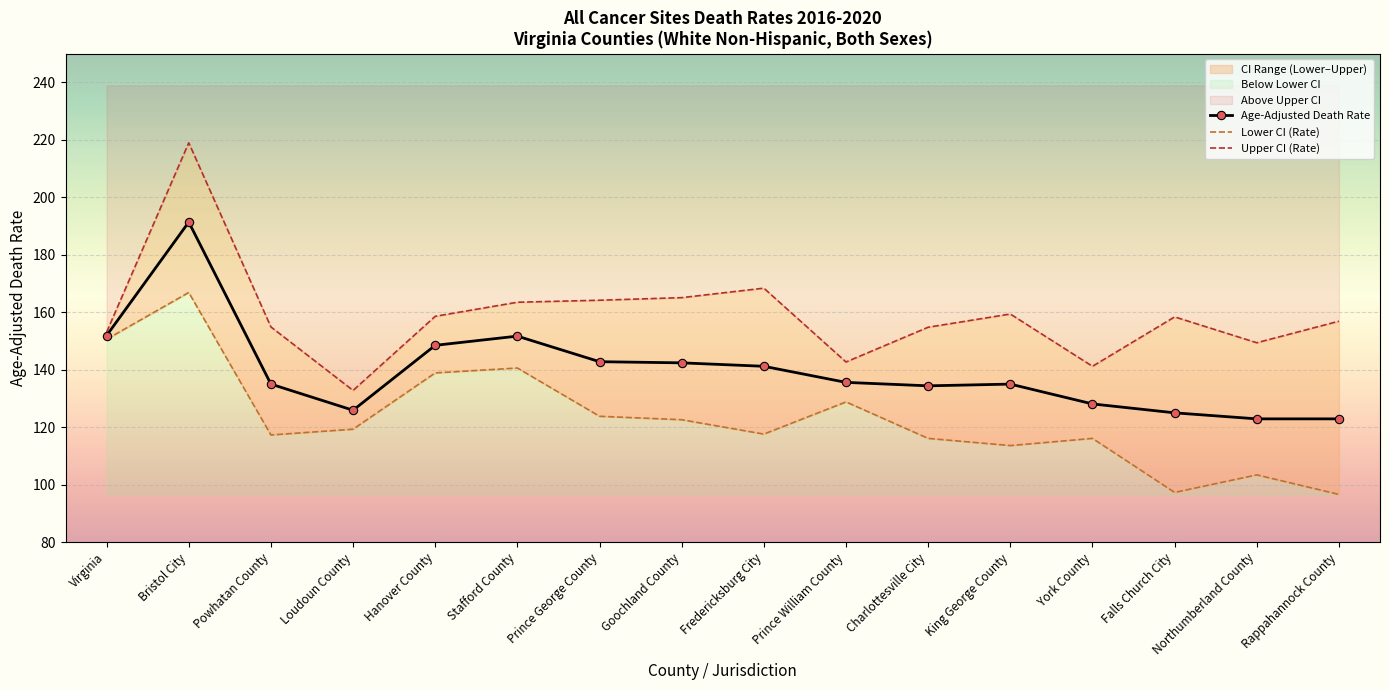

True or false: Age-Adjusted Death Rate and Lower CI (Rate) intersect in this chart.

False